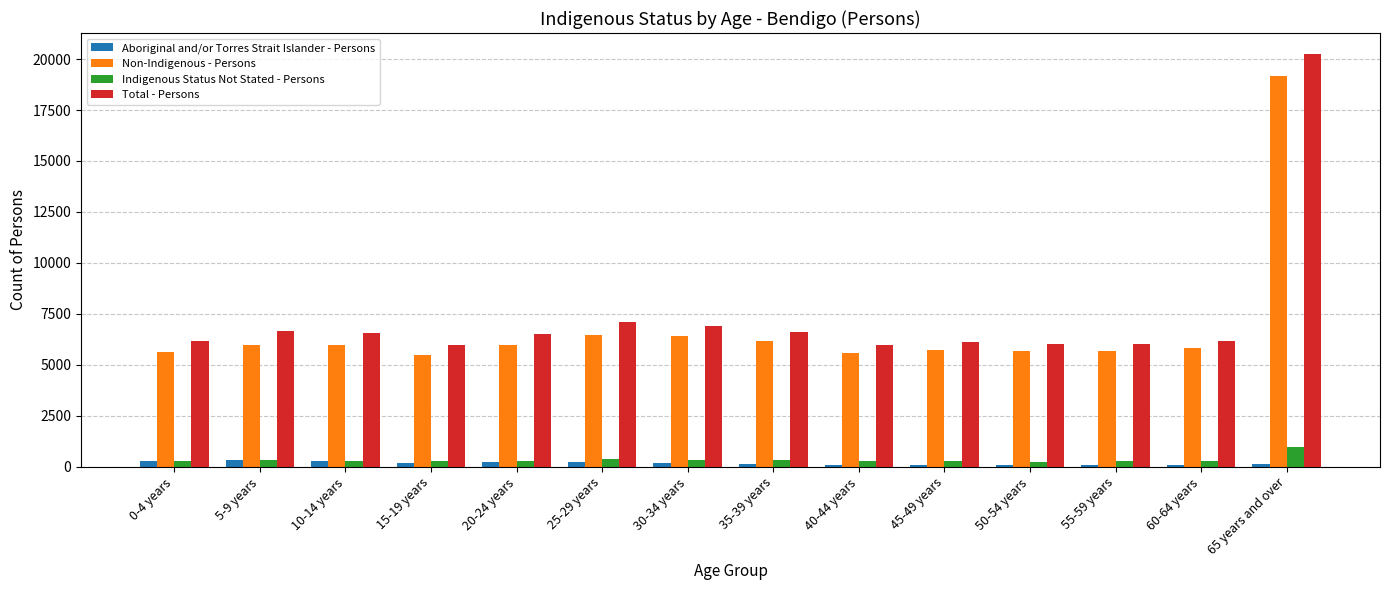

What is the value of the Indigenous Status Not Stated - Persons bar at the 2nd from the left?

345